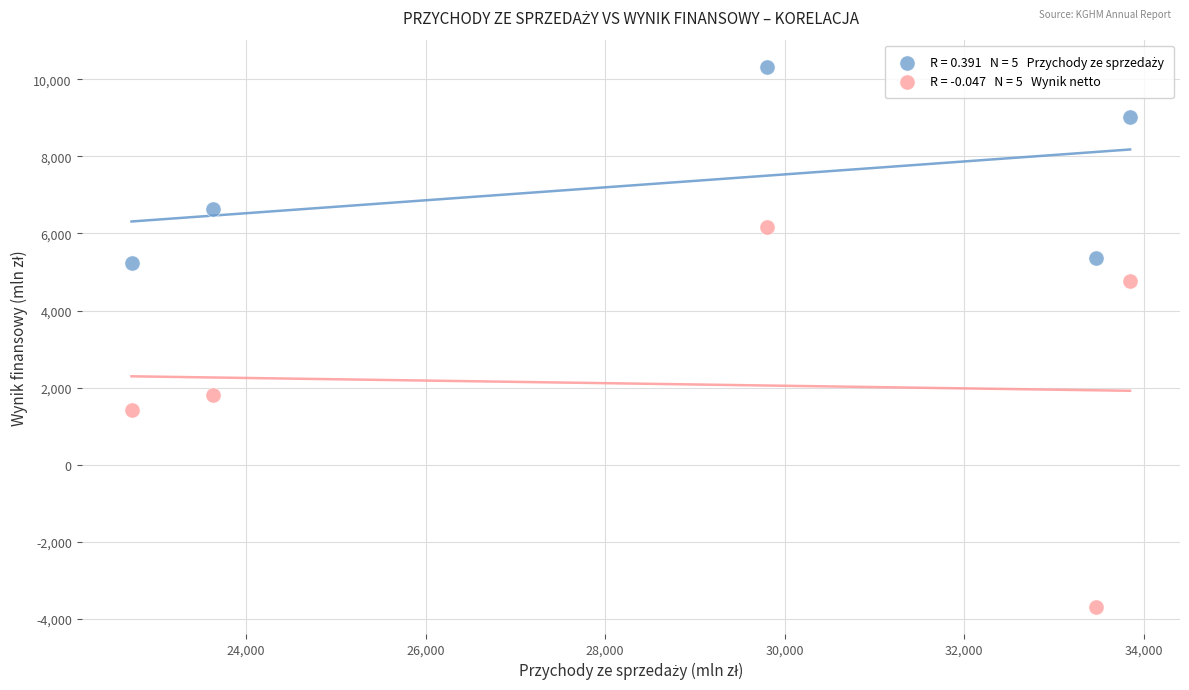

Across all data points, what is the range of Y values (max minus min)?

14018